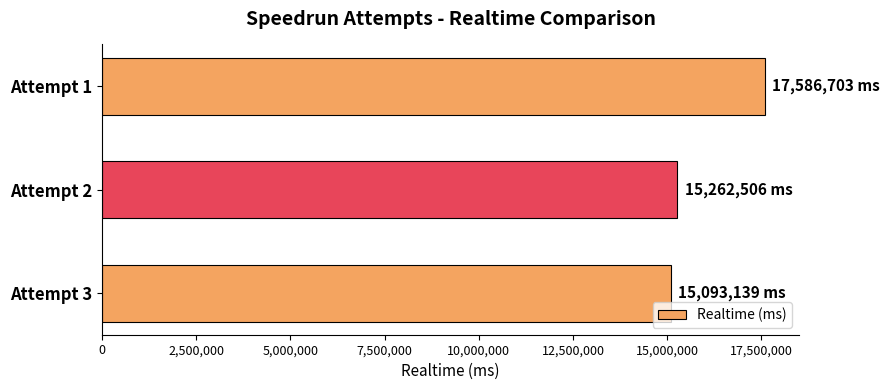

Rank the categories by value from lowest to highest.

Attempt 3, Attempt 2, Attempt 1